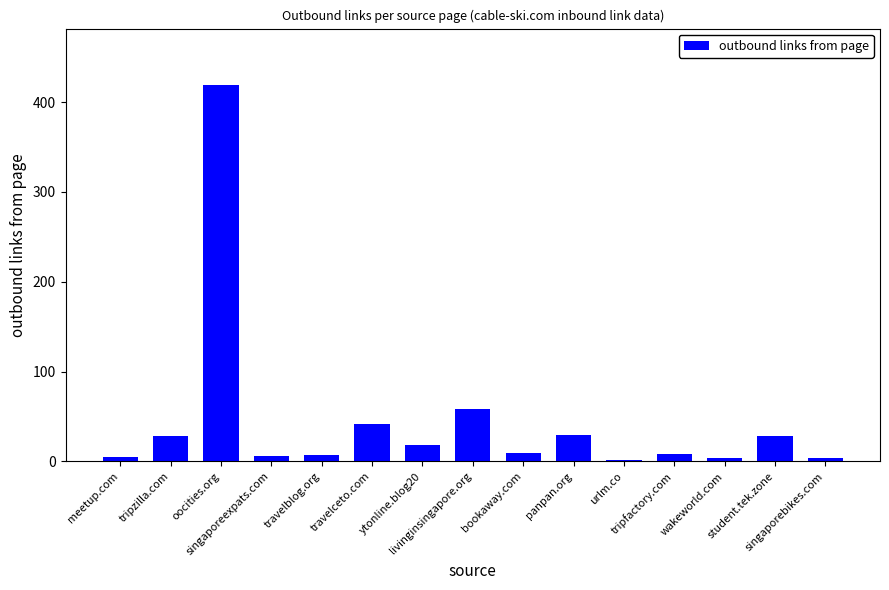

What is the difference between the second highest and second lowest values?

54